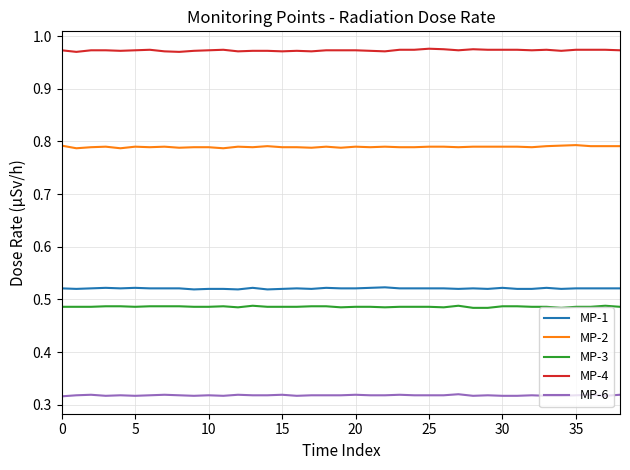

Which series has the largest total across all categories?

MP-4